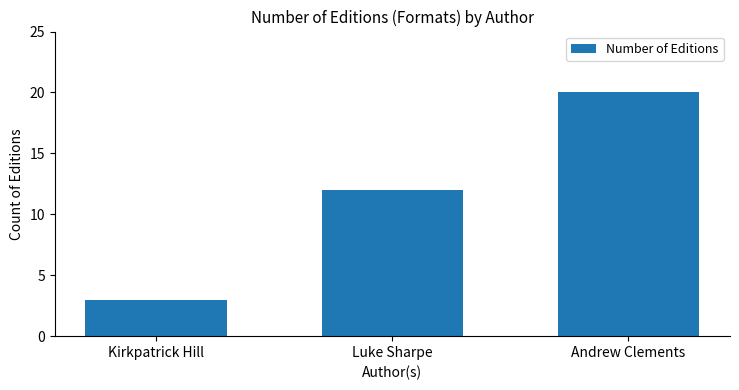

What is the approximate value at Kirkpatrick Hill, to the nearest 5?

5